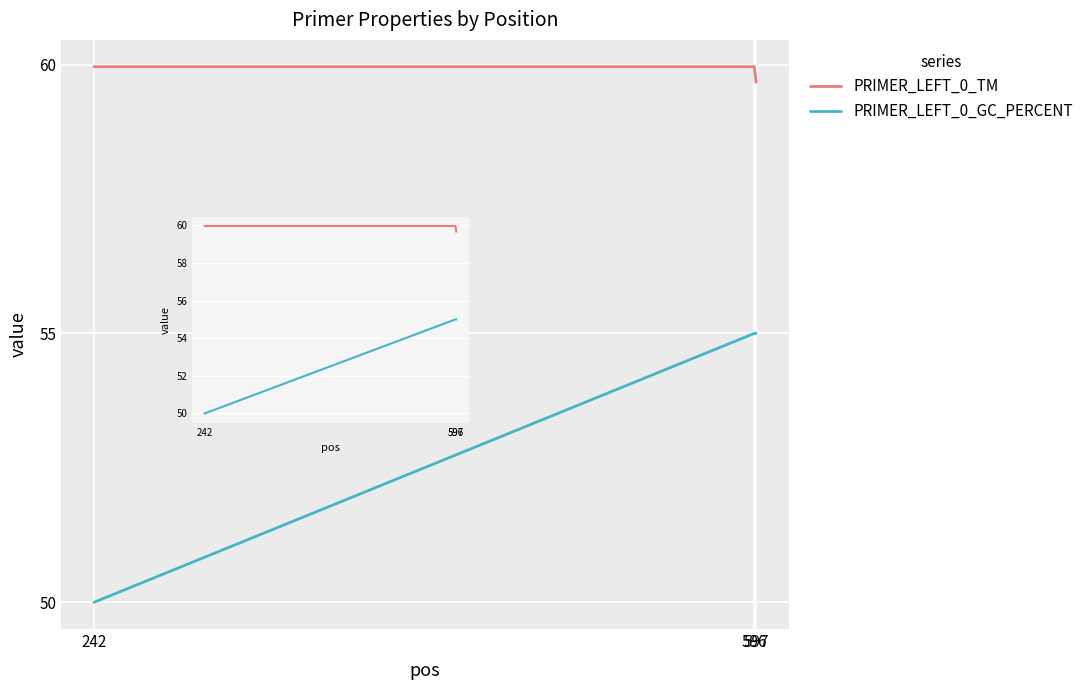

What are all the series names shown in the legend?

PRIMER_LEFT_0_TM, PRIMER_LEFT_0_GC_PERCENT